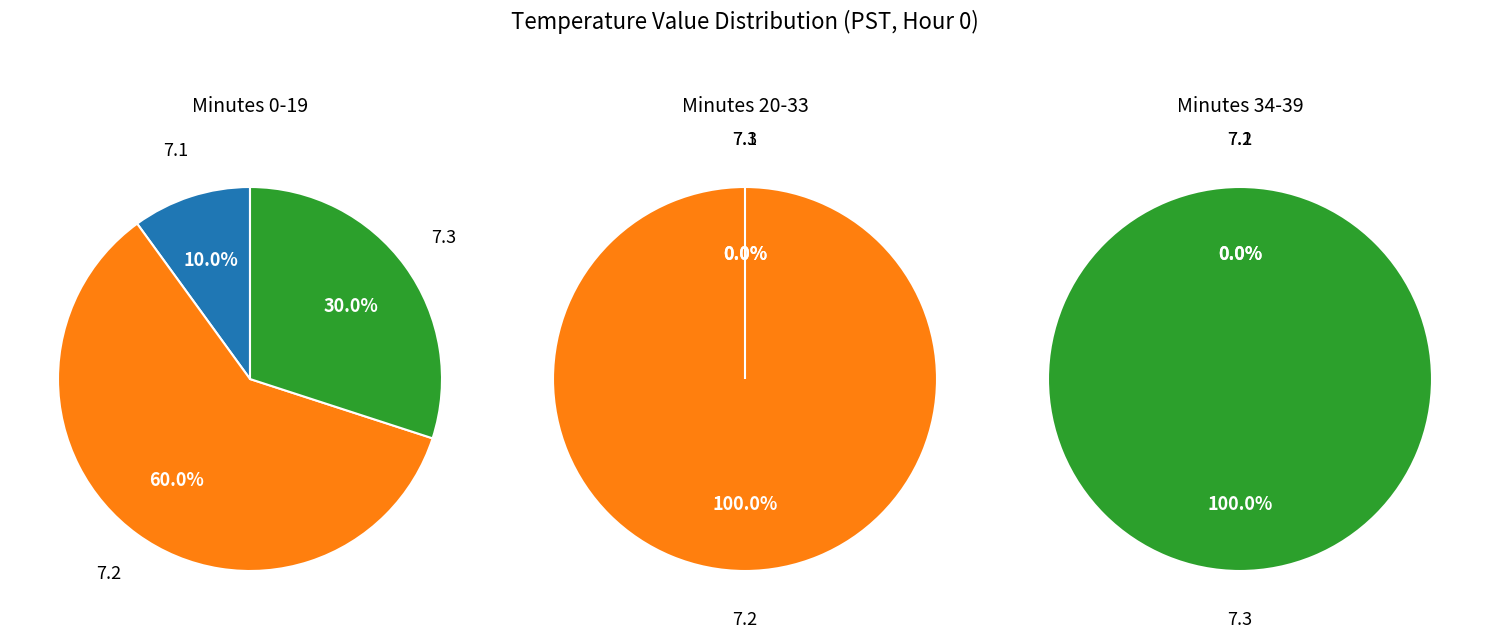

How many slices are in this pie chart?

3